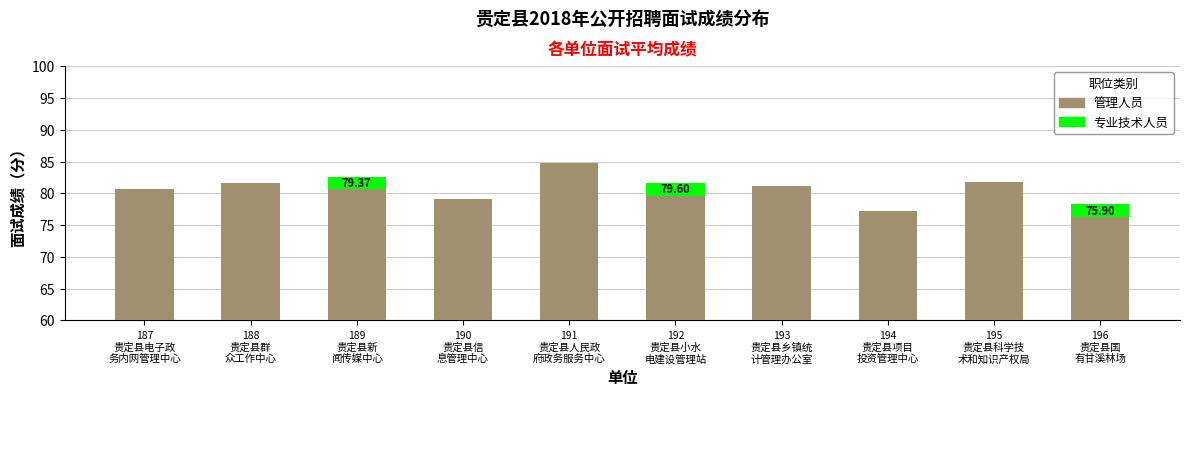

What are all the series names shown in the legend?

管理人员, 专业技术人员